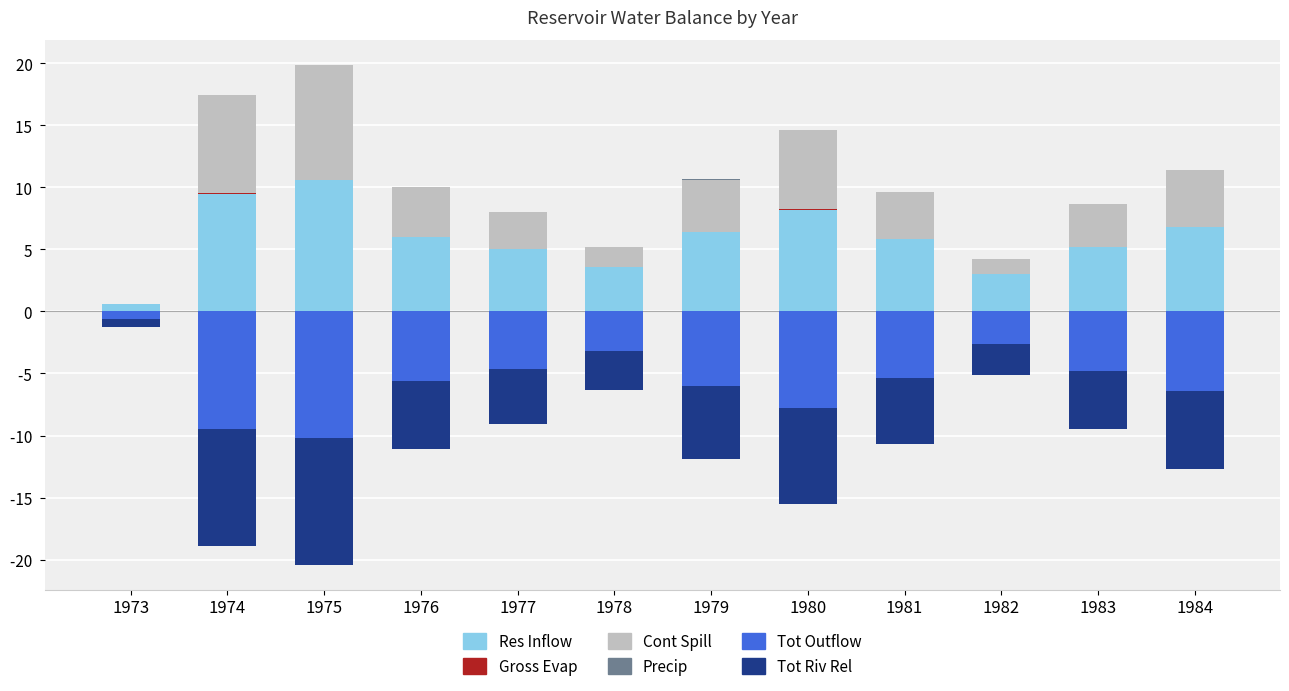

Count the number of data series in this chart.

6